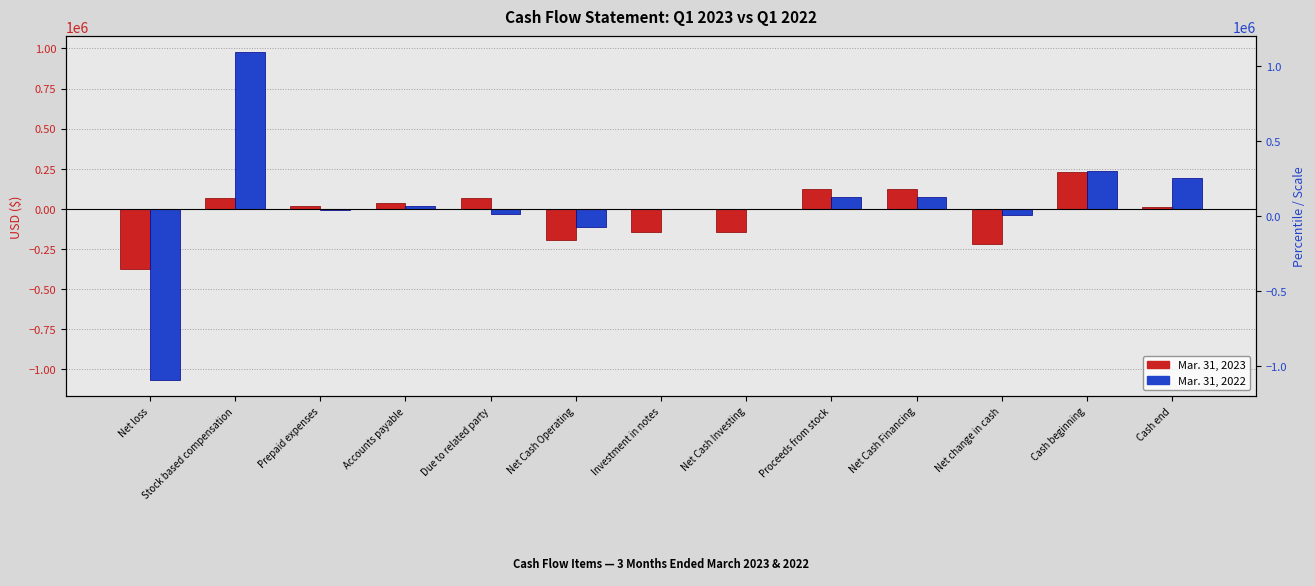

How many bars are there in total?

26